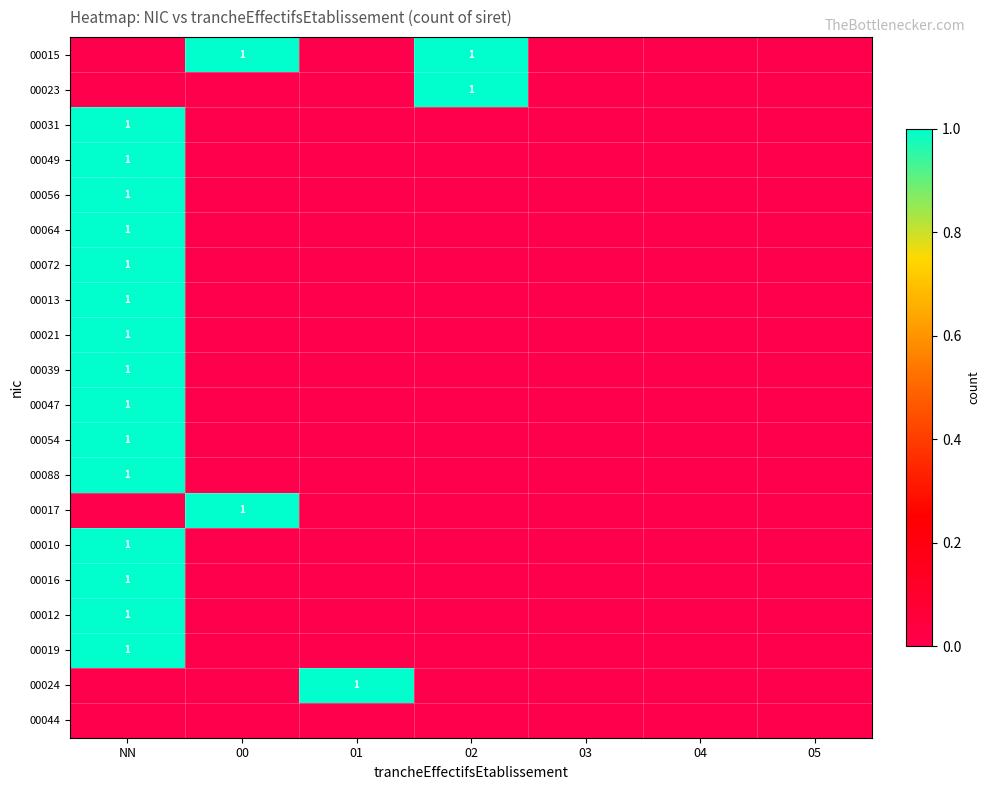

The 00019 series shows 1 at NN. True or false?

True